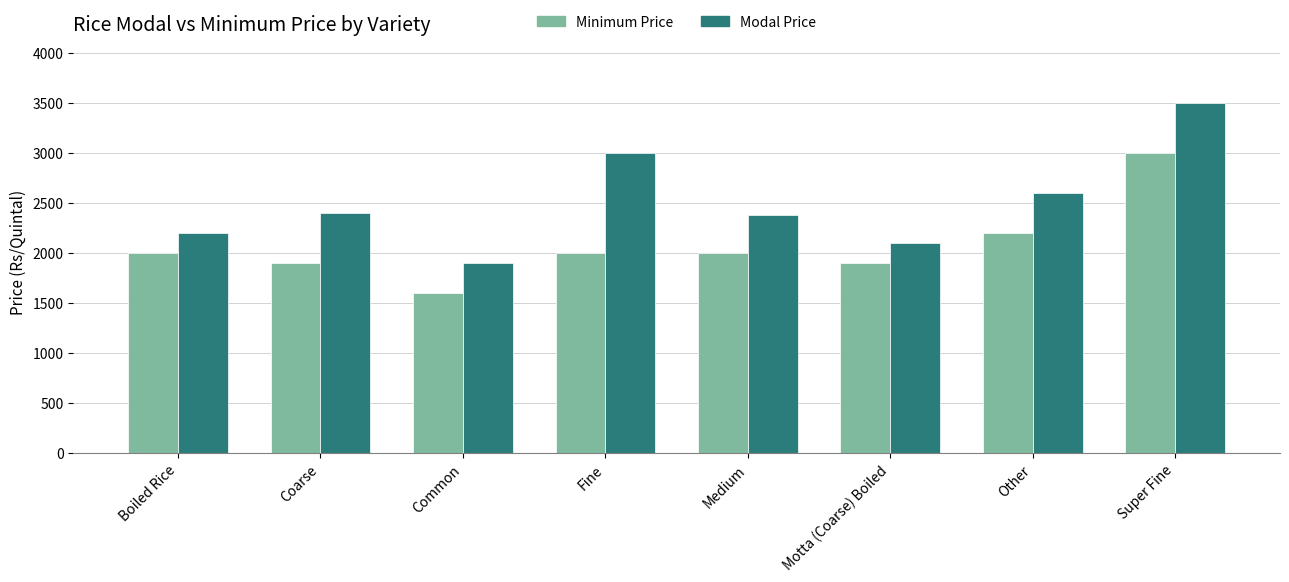

What is the difference between the maximum and second lowest values in the Minimum Price series?

1100